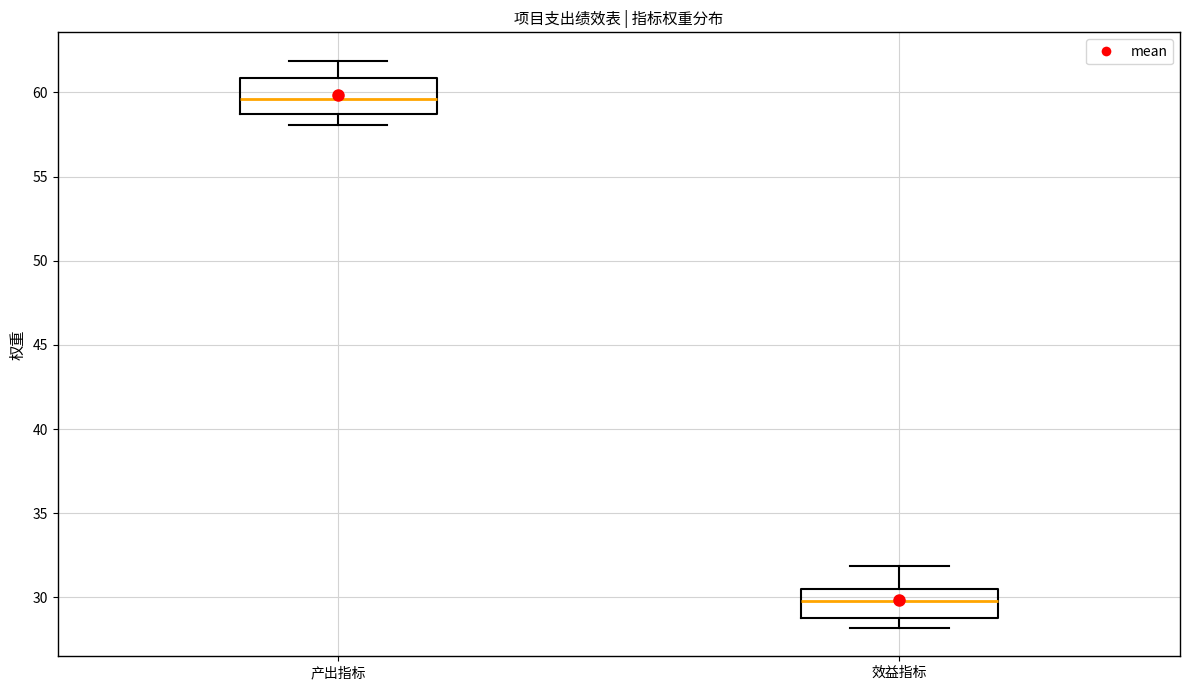

Reading left to right, transcribe this box plot: for each box, give where its median line is, the range the box spans, and where its two whiskers end, as read against the y-axis. The values are not printed on the chart, so give them approximately, as read against the axis.

产出指标: median 59.5, box 58.5 to 61.0, whiskers 58.0 to 62.0
效益指标: median 30.0, box 29.0 to 30.5, whiskers 28.0 to 32.0